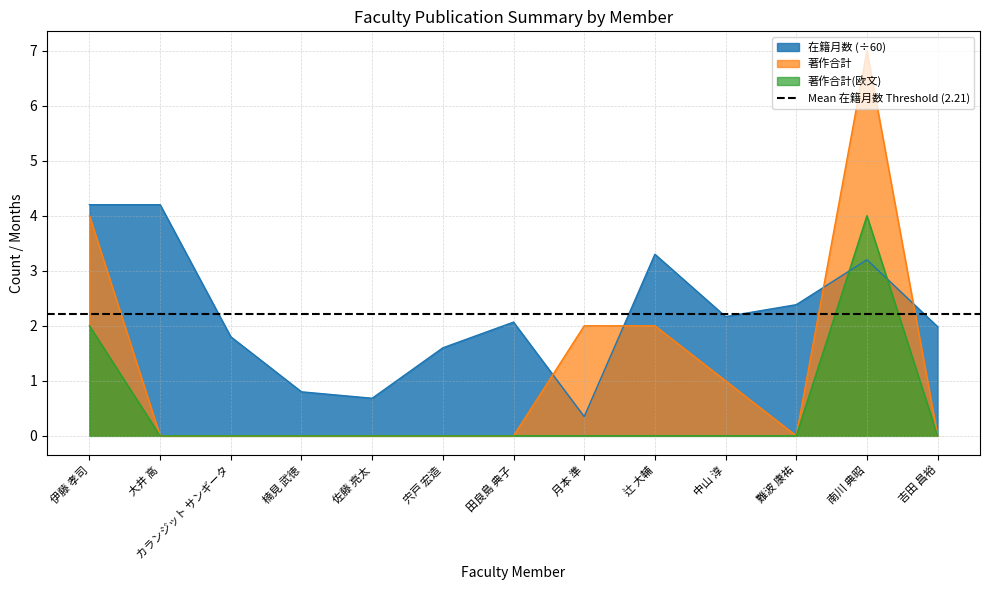

List the labels in order of 著作合計 value, largest first.

南川 典昭, 伊藤 孝司, 月本 準, 辻 大輔, 中山 淳, 大井 高, カランジット サンギータ, 楠見 武徳, 佐藤 亮太, 宍戸 宏造, 田良島 典子, 難波 康祐, 吉田 昌裕